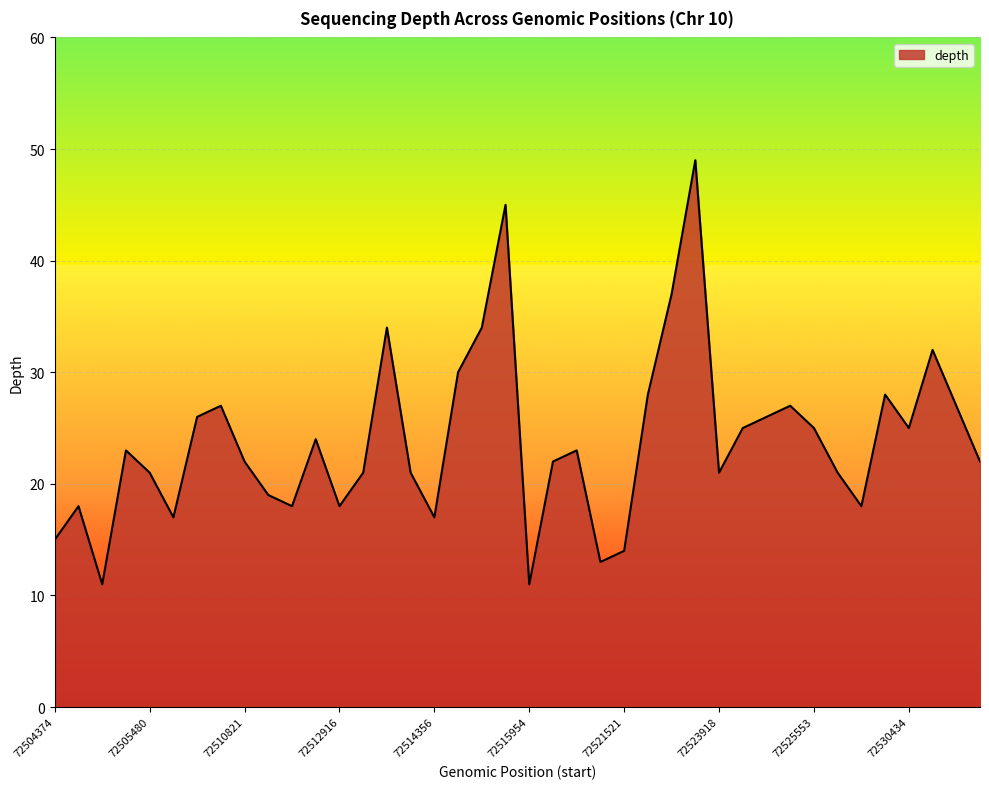

What is the smallest value displayed?

11